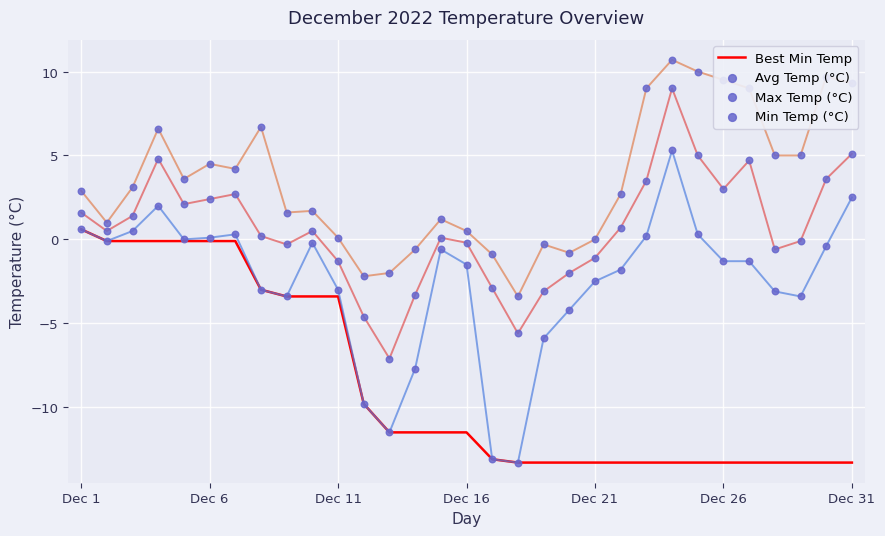

What is the greatest value displayed?

10.7